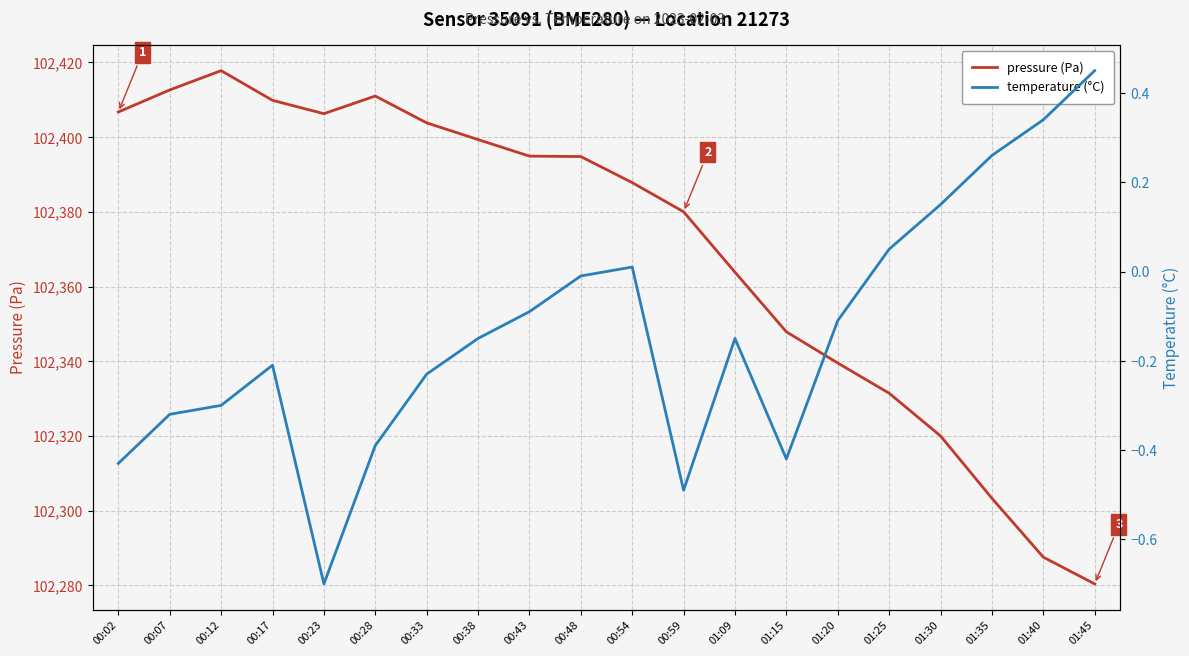

What is the sum of all pressure (Pa) values?

2047398.8